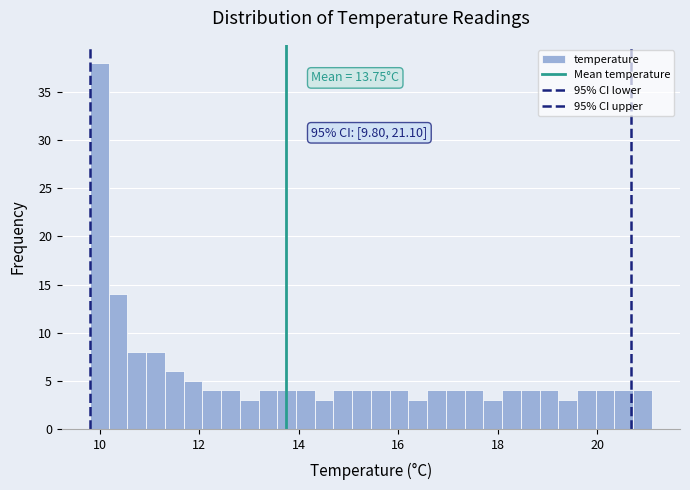

Read against the x-axis, roughly where is the centre of the tallest bar?

10.0